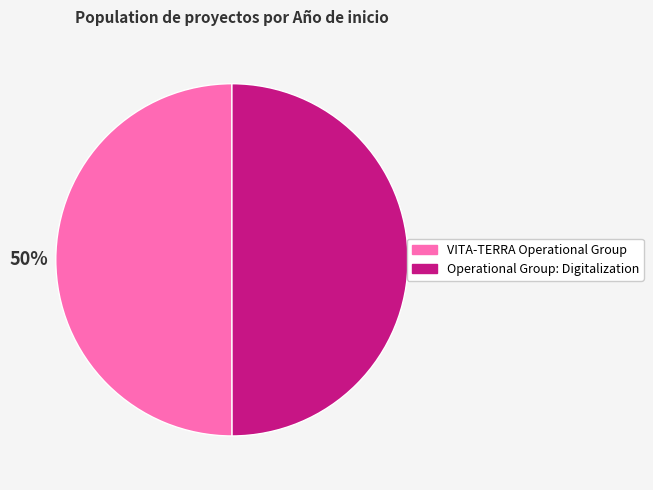

To the nearest percent, what is the combined percentage of VITA-TERRA Operational Group and Operational Group: Digitalization?

100%